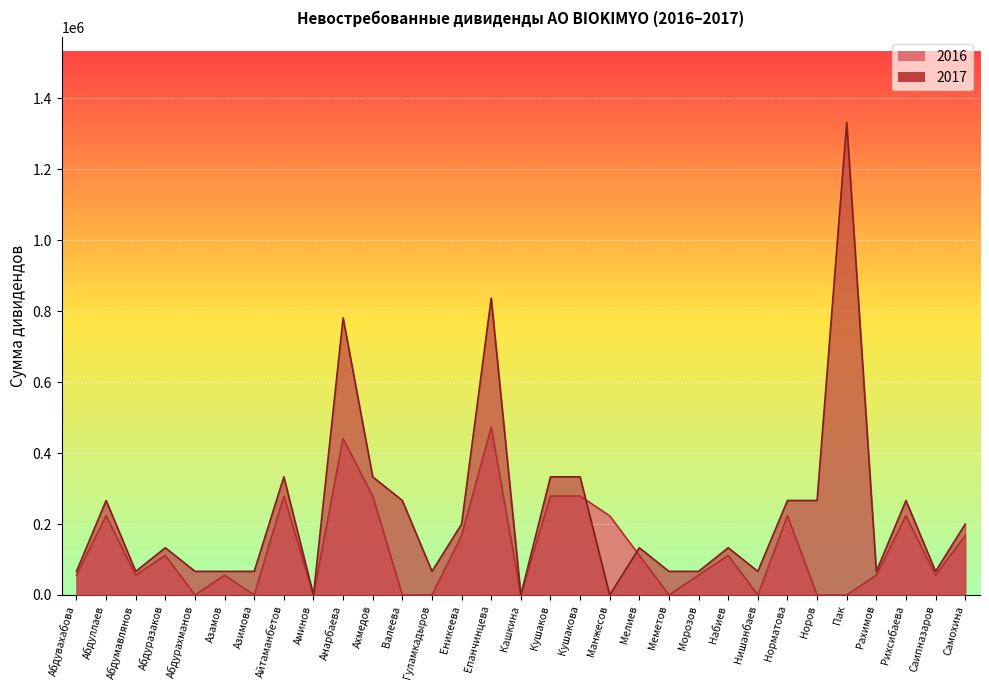

What is the sum of all 2017 values?

7146000